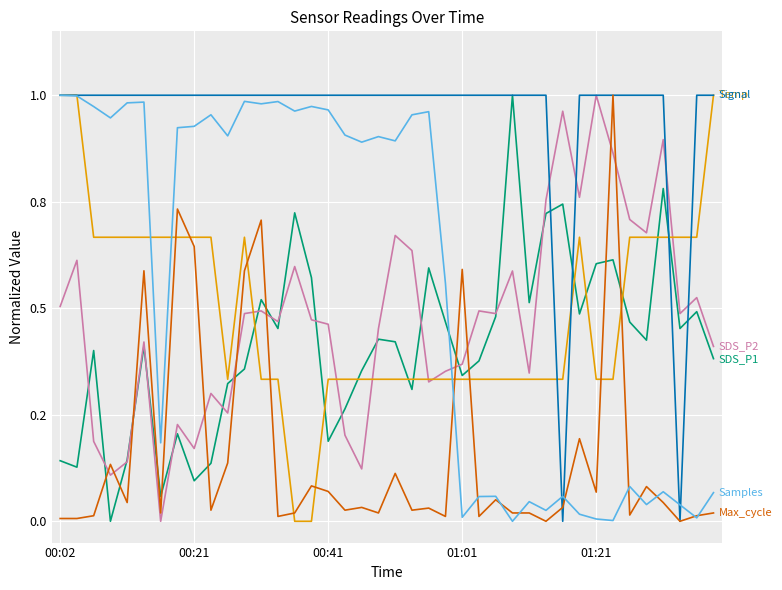

Does the chart have visible grid lines?

Yes